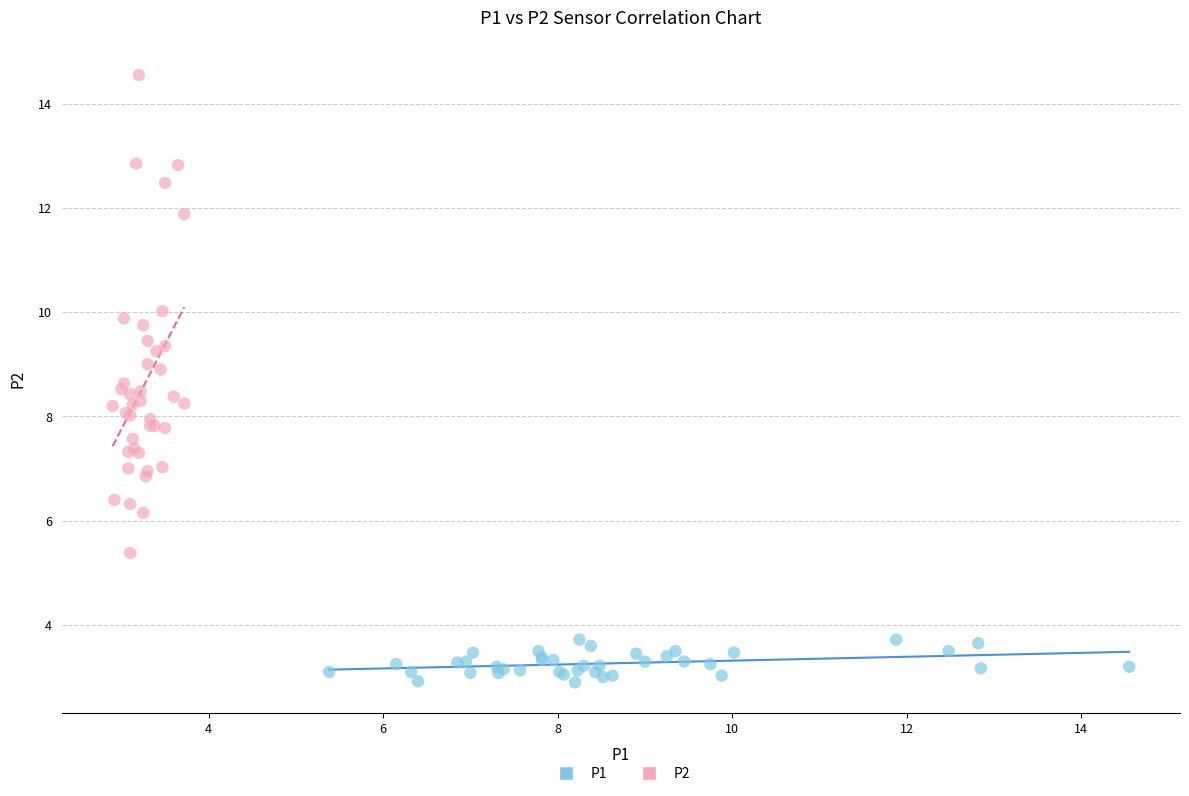

Which series has the widest spread of Y values?

P2